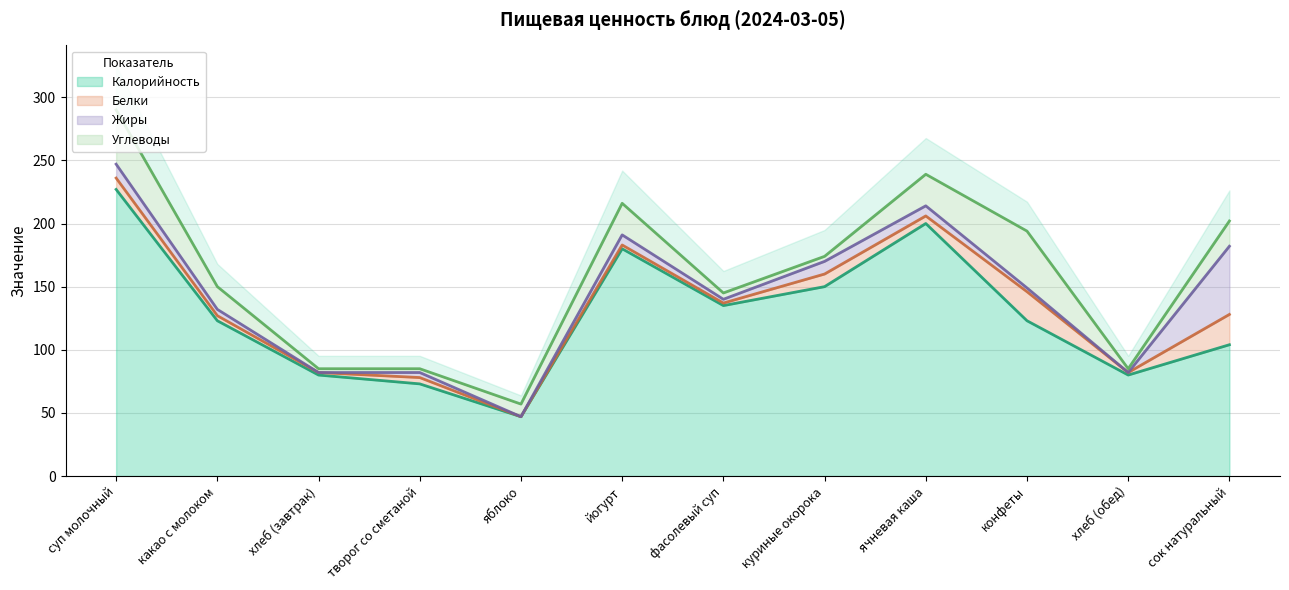

Reading left to right, what are all the values shown in this chart?

Калорийность: суп молочный=227	какао с молоком=123	хлеб (завтрак)=80	творог со сметаной=73	яблоко=47	йогурт=180	фасолевый суп=135	куриные окорока=150	ячневая каша=200	конфеты=123	хлеб (обед)=80	сок натуральный=104
Белки: суп молочный=9	какао с молоком=4	хлеб (завтрак)=2	творог со сметаной=5	яблоко=0	йогурт=3	фасолевый суп=2	куриные окорока=10	ячневая каша=6	конфеты=23	хлеб (обед)=2	сок натуральный=24
Жиры: суп молочный=11	какао с молоком=5	хлеб (завтрак)=0	творог со сметаной=4	яблоко=0	йогурт=8	фасолевый суп=3	куриные окорока=10	ячневая каша=8	конфеты=3	хлеб (обед)=0	сок натуральный=54
Углеводы: суп молочный=43	какао с молоком=18	хлеб (завтрак)=3	творог со сметаной=3	яблоко=10	йогурт=25	фасолевый суп=5	куриные окорока=4	ячневая каша=25	конфеты=45	хлеб (обед)=3	сок натуральный=20